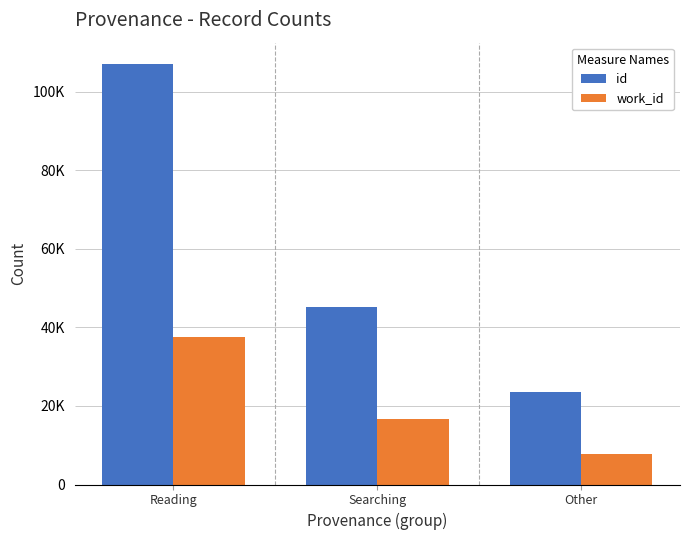

What are all the series names shown in the legend?

id, work_id